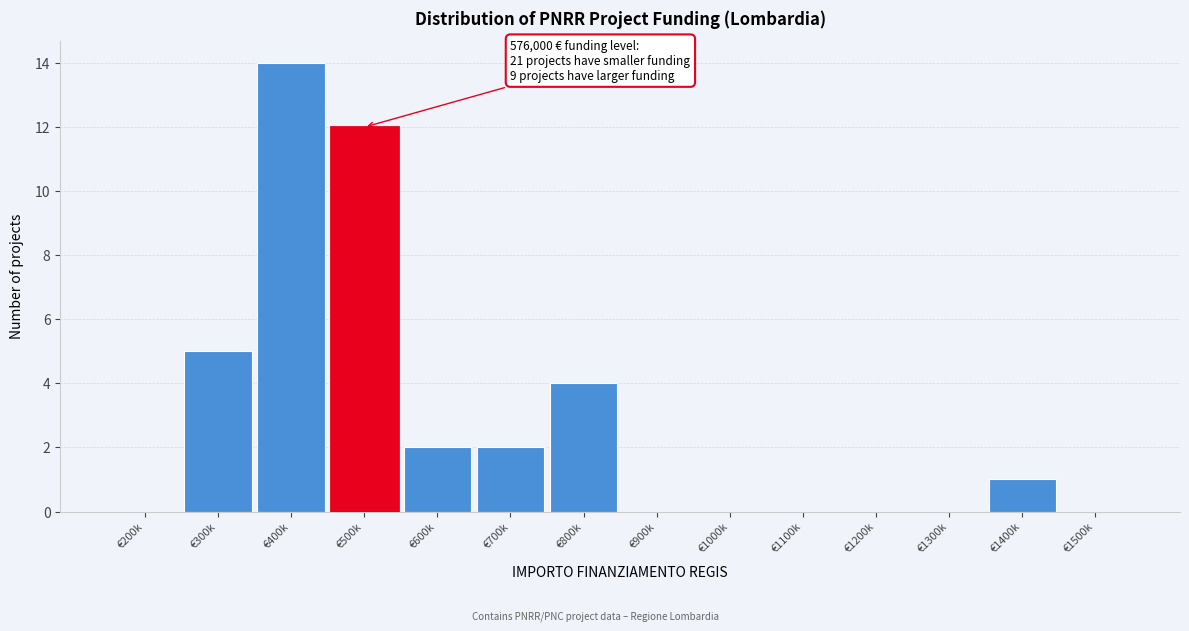

Reading right to left, list all the values displayed in this chart.

€1500k=0	€1400k=1	€1300k=0	€1200k=0	€1100k=0	€1000k=0	€900k=0	€800k=4	€700k=2	€600k=2	€500k=12	€400k=14	€300k=5	€200k=0